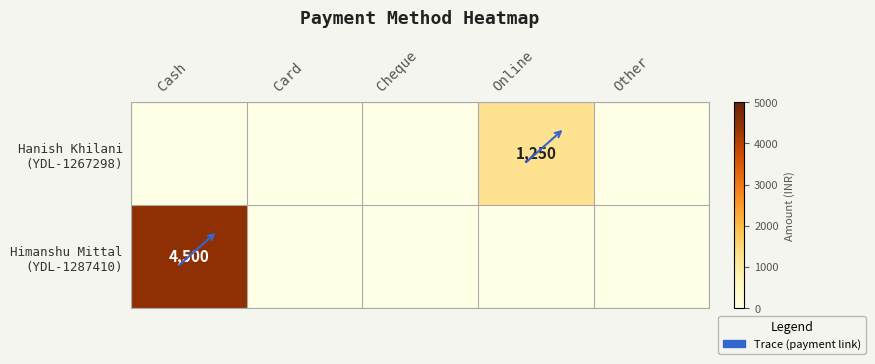

What is the sum of all Hanish Khilani (YDL-1267298) values?

1250